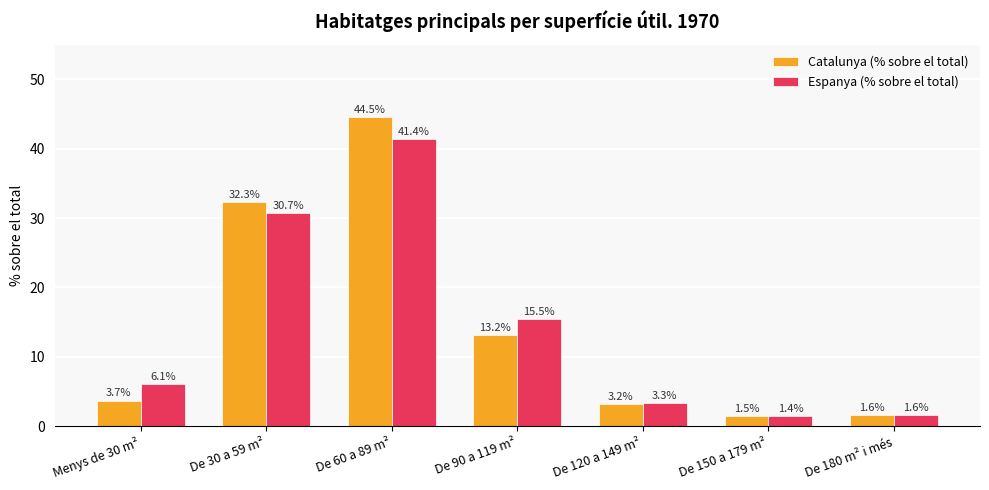

Which series has the widest spread of values?

Catalunya (% sobre el total)